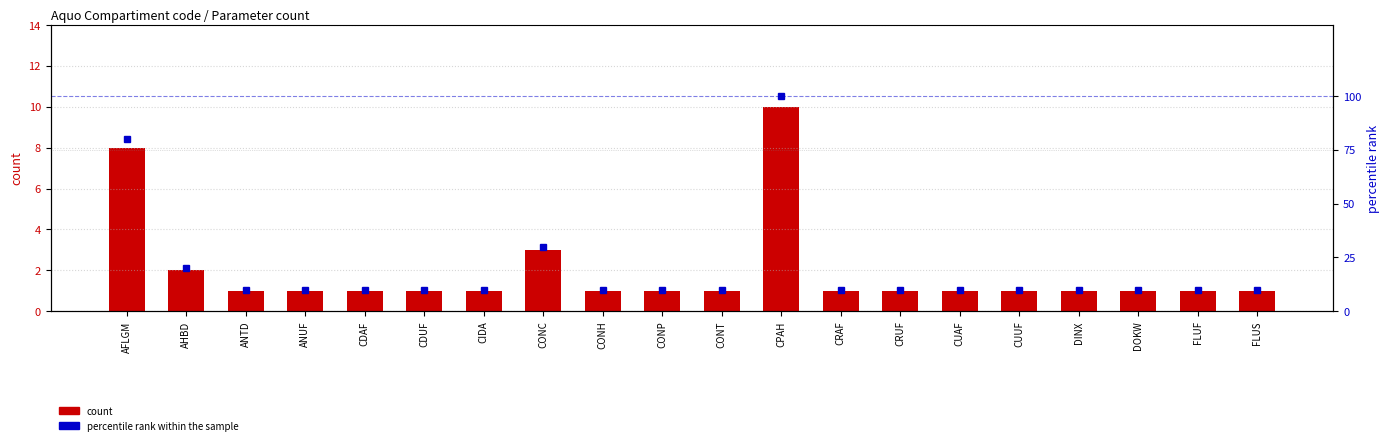

What is the highest value of the percentile rank within the sample series?

100